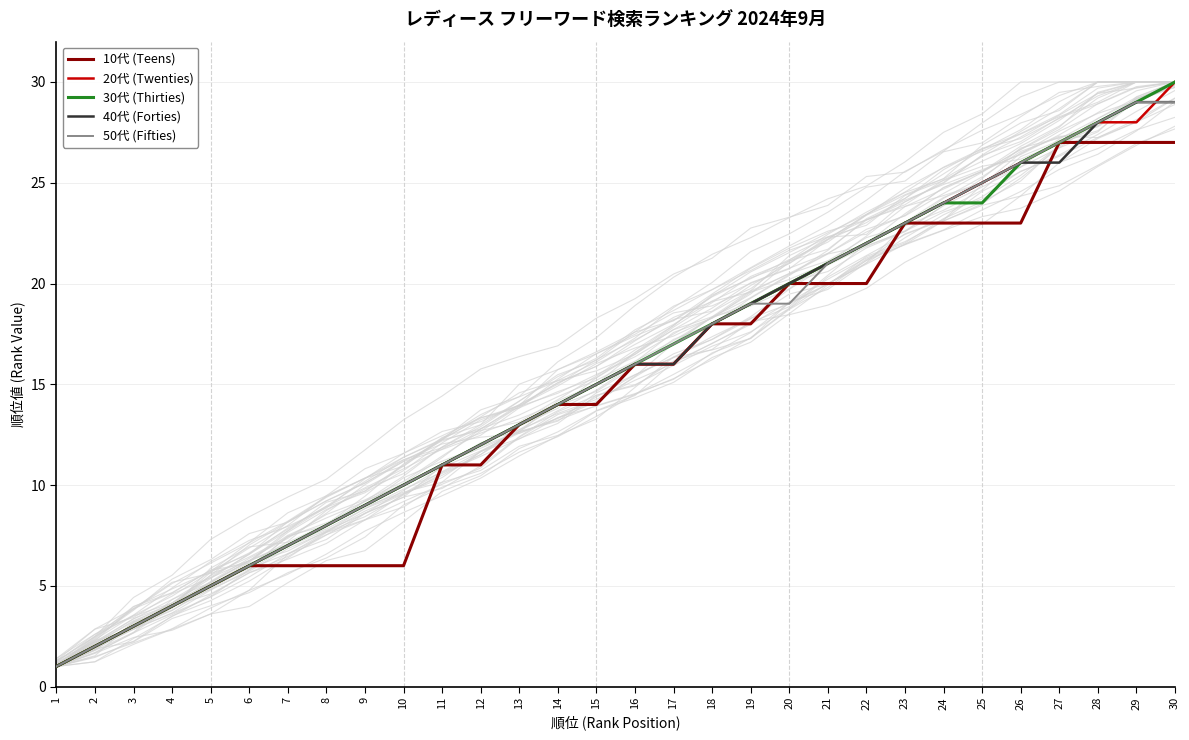

At which label is 10代 (Teens) closest to 14?

14